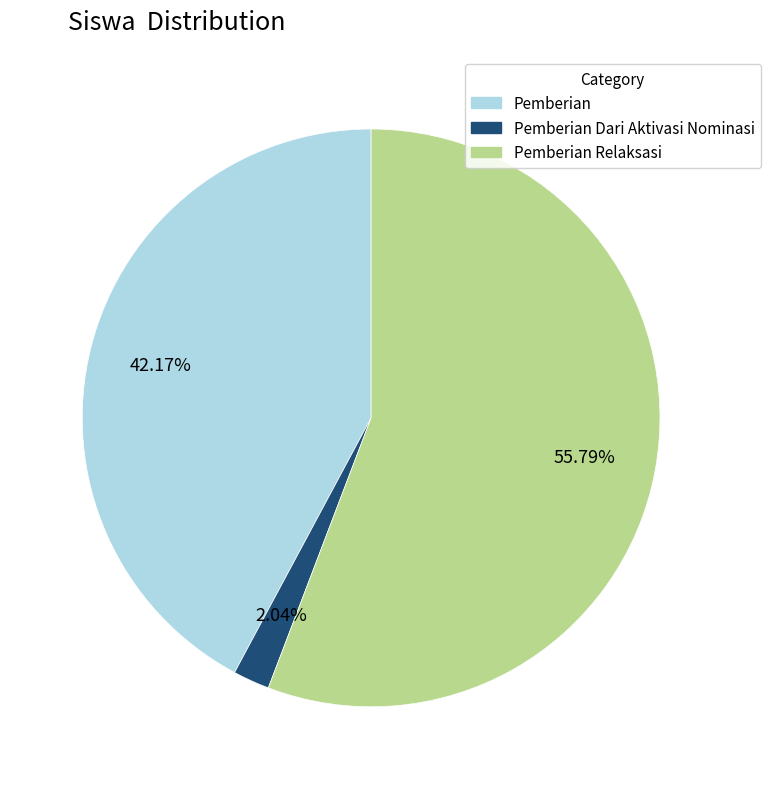

Is there a majority slice in this chart?

Yes